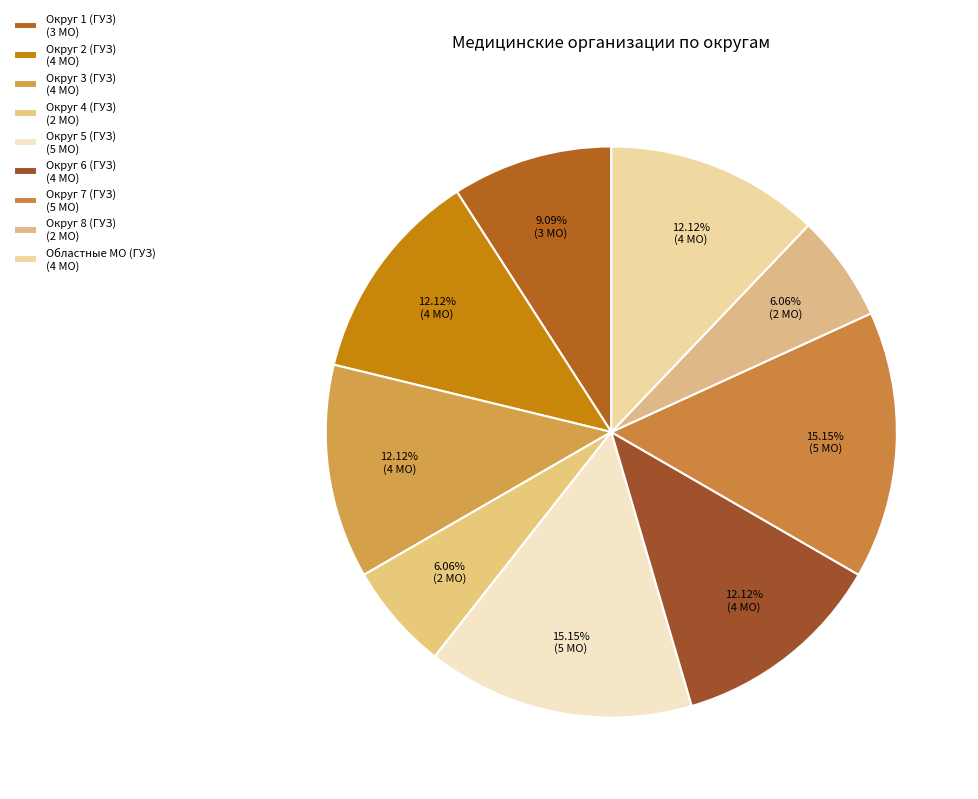

Count the number of slices in the pie.

9